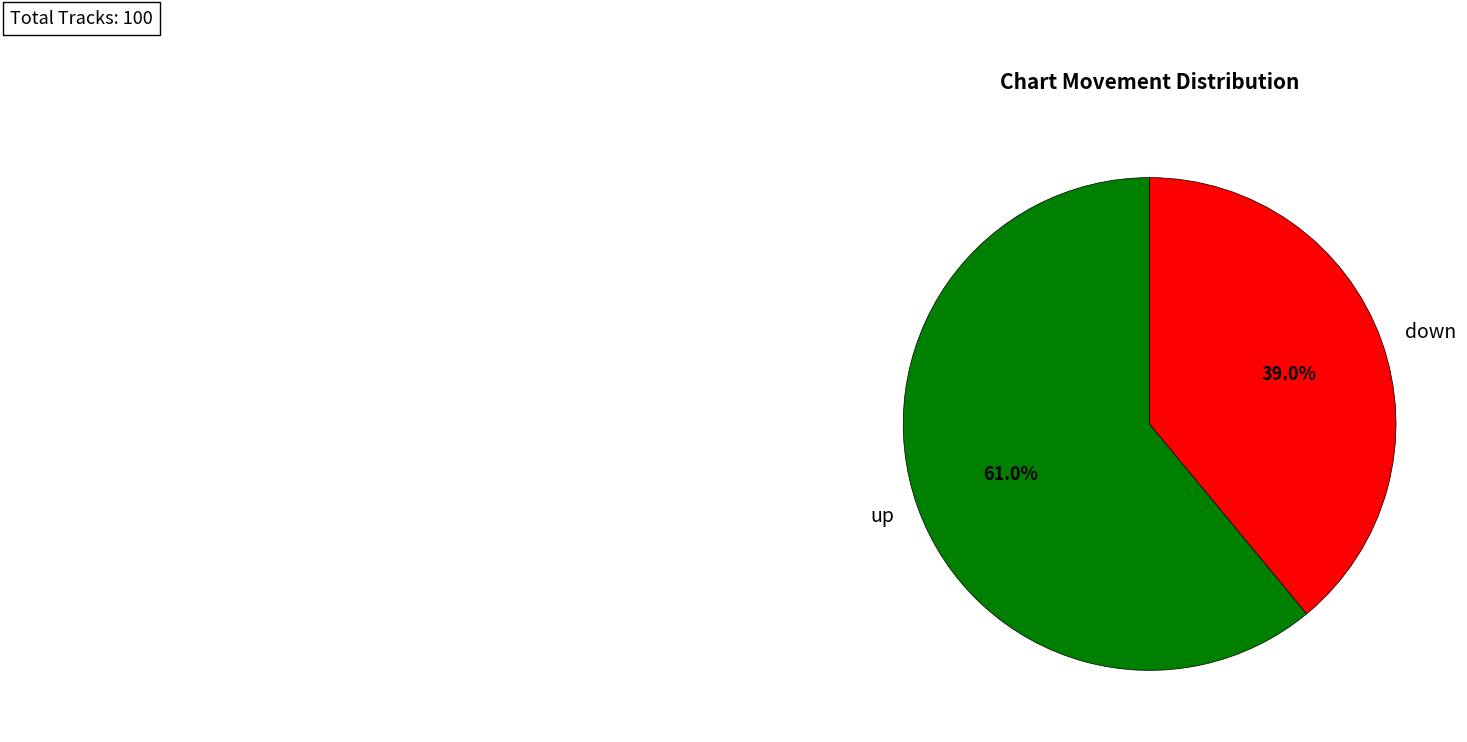

To the nearest percent, what portion does down represent?

39%